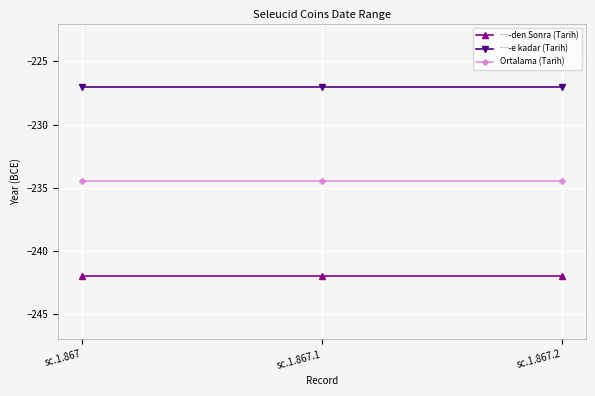

What is the spread (max minus min) of values at sc.1.867.2?

15.0